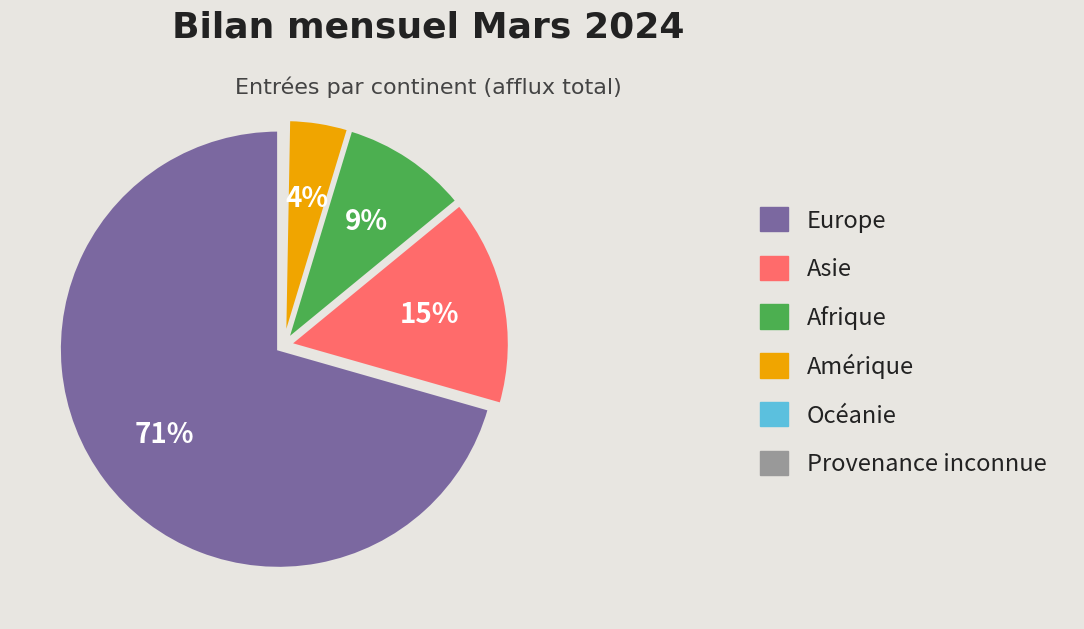

Is there a majority slice in this chart?

Yes